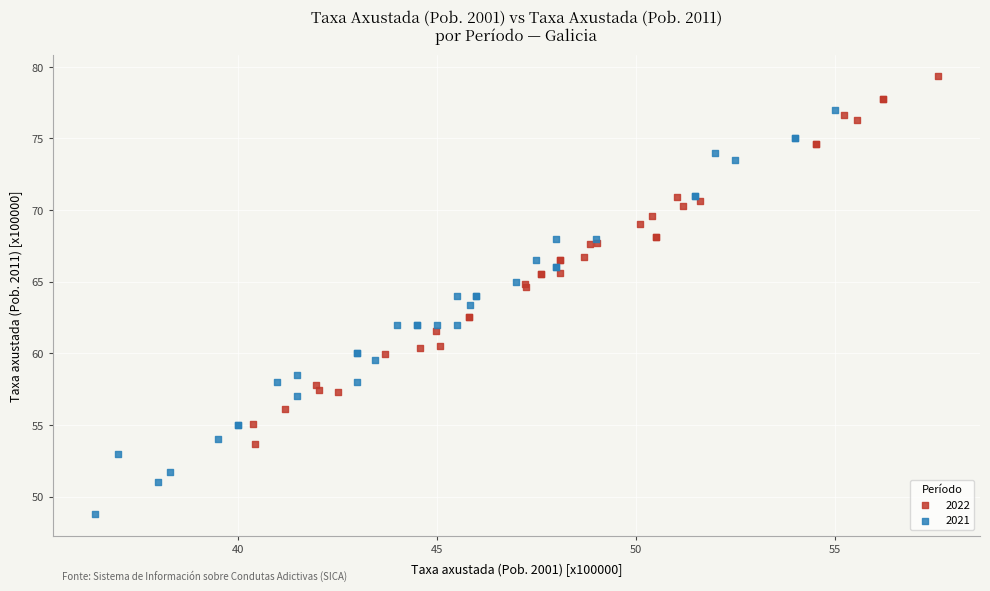

Which series has the widest spread of Y values?

2021